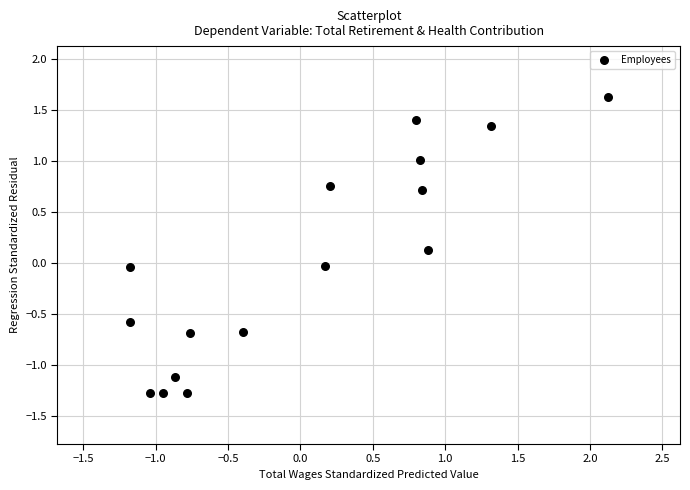

What is the range of Y values (max minus min)?

2.9